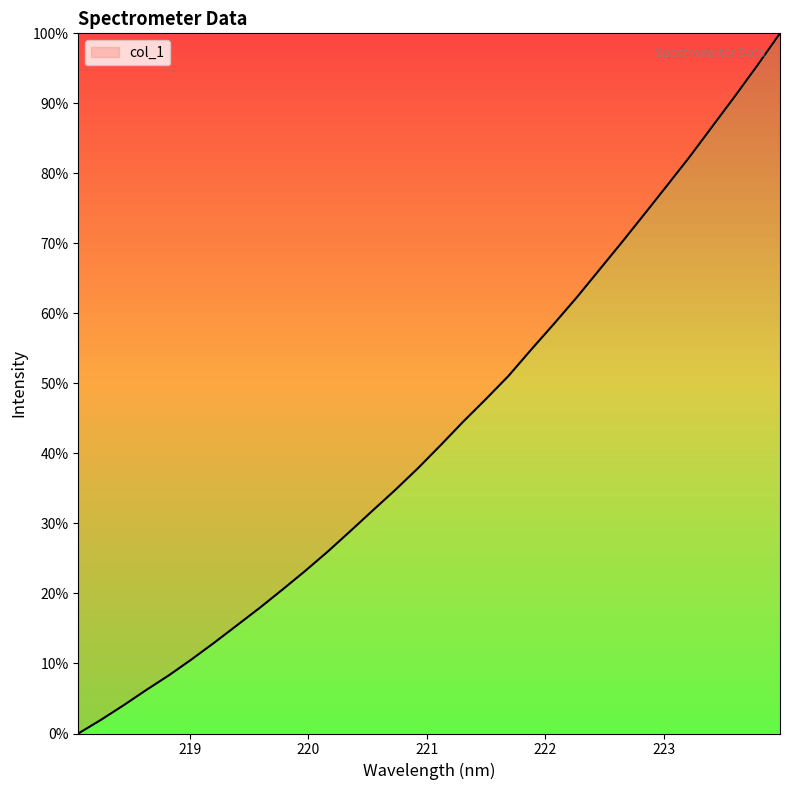

What is the difference between the maximum and minimum values?

100.0